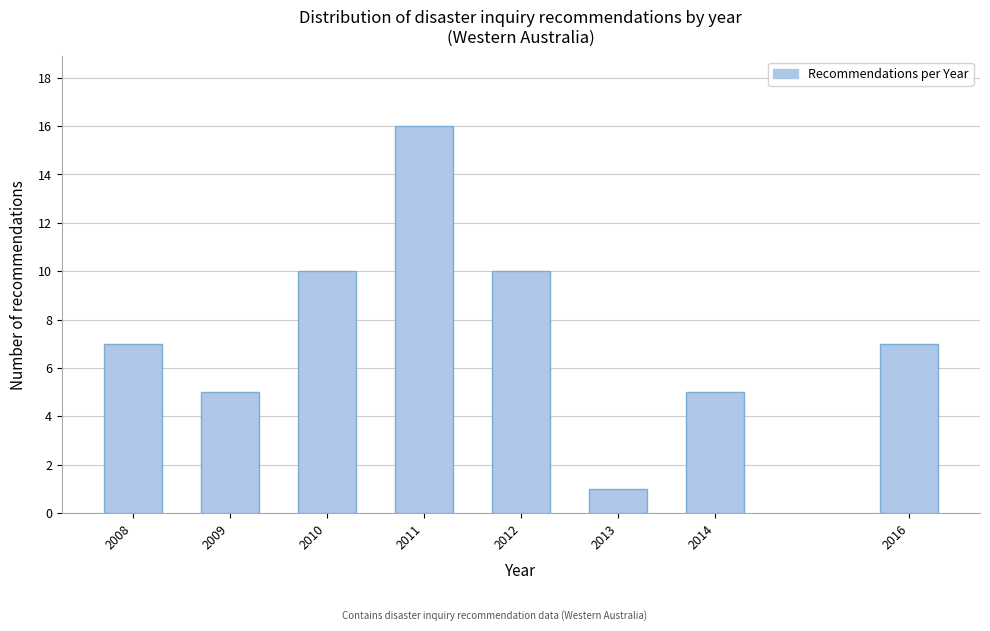

Reading left to right, extract all data points from this chart.

7	5	10	16	10	1	5	7